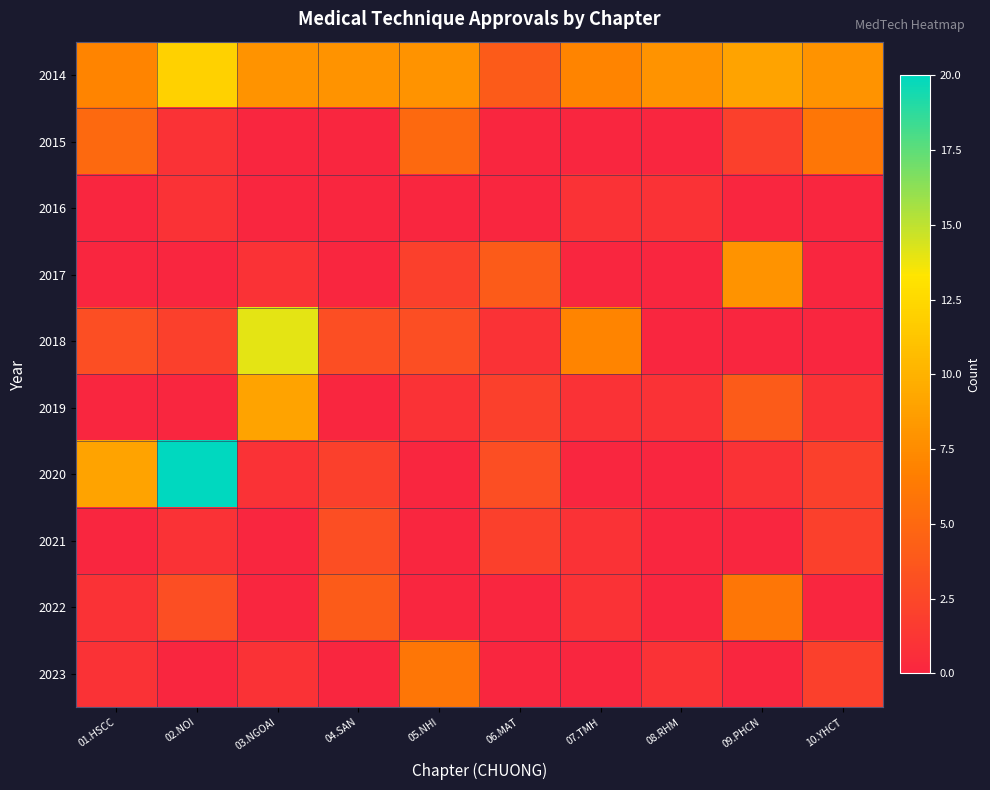

What is the spread (max minus min) of values at 07.TMH?

7